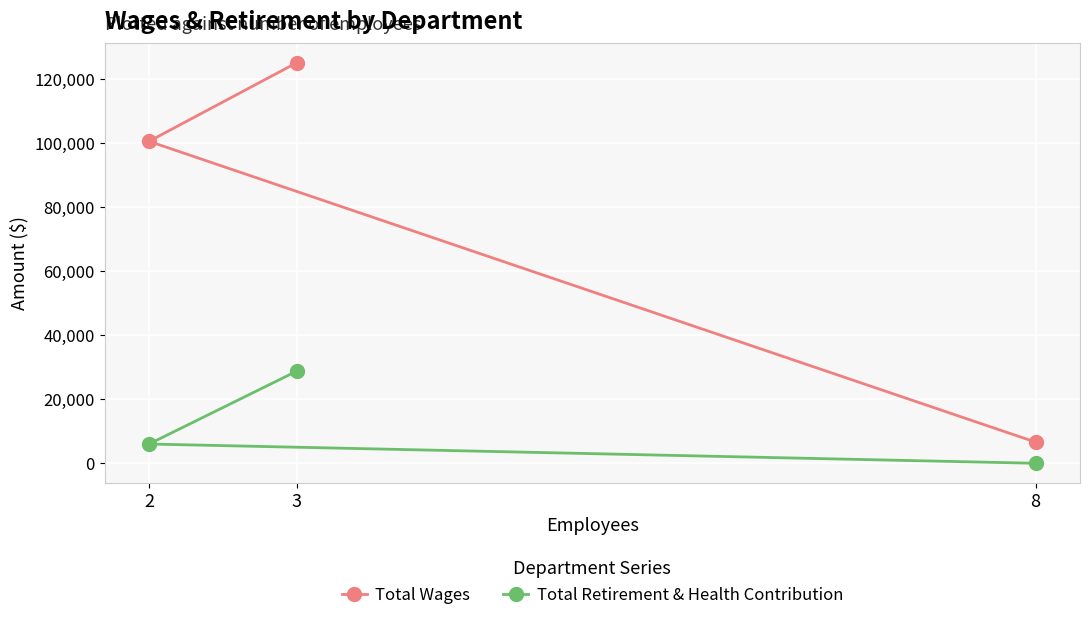

The value of Total Retirement & Health Contribution at 8 is -9603. True or false?

False